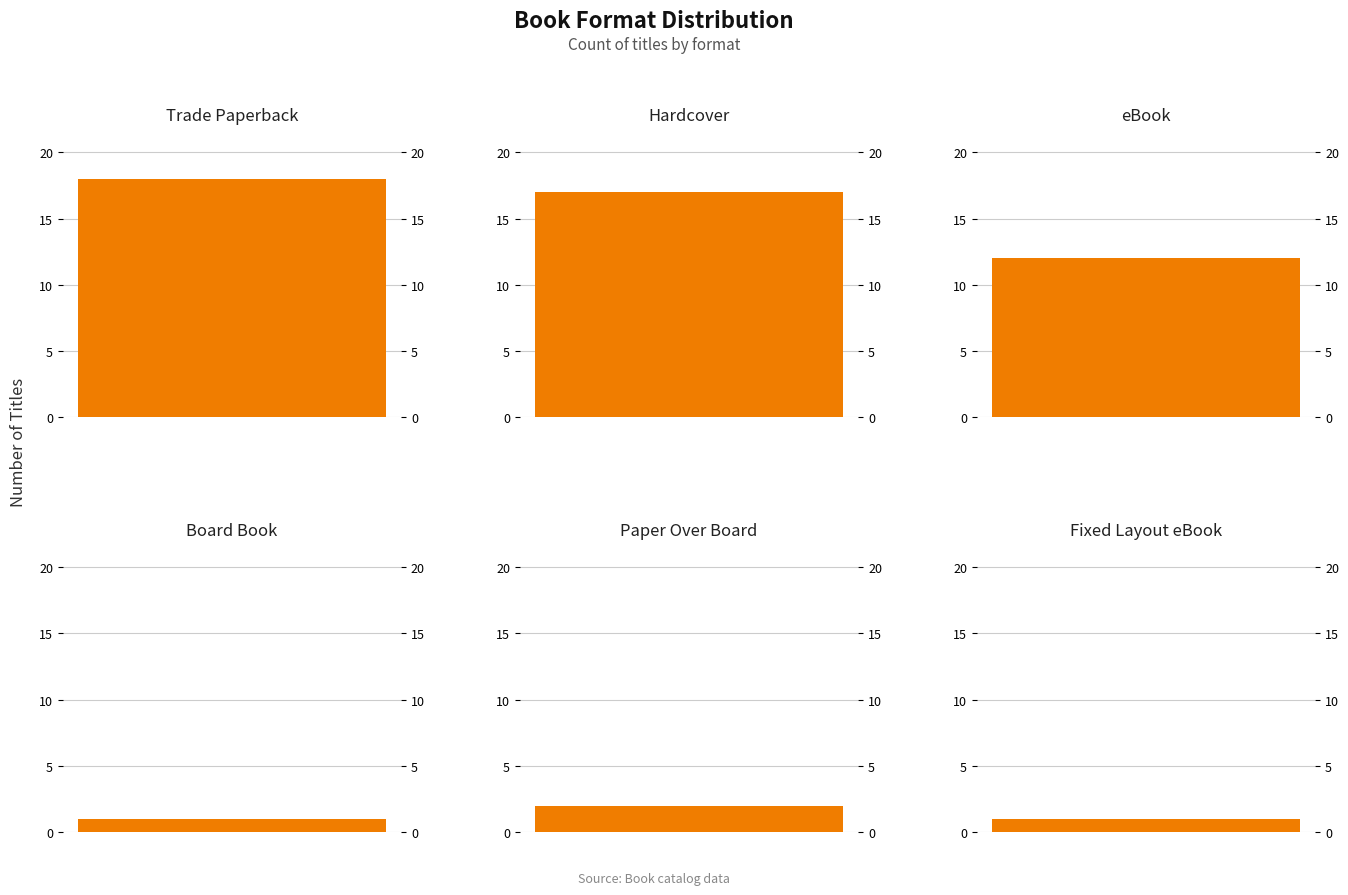

What is the change in value from Paper Over Board to Fixed Layout eBook?

-1